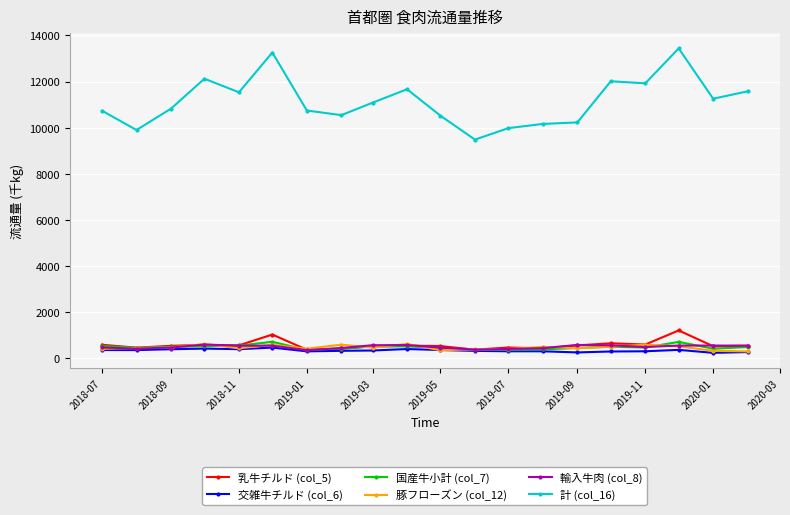

True or false: 国産牛小計 (col_7) has more than 1 points higher than both neighbors.

True